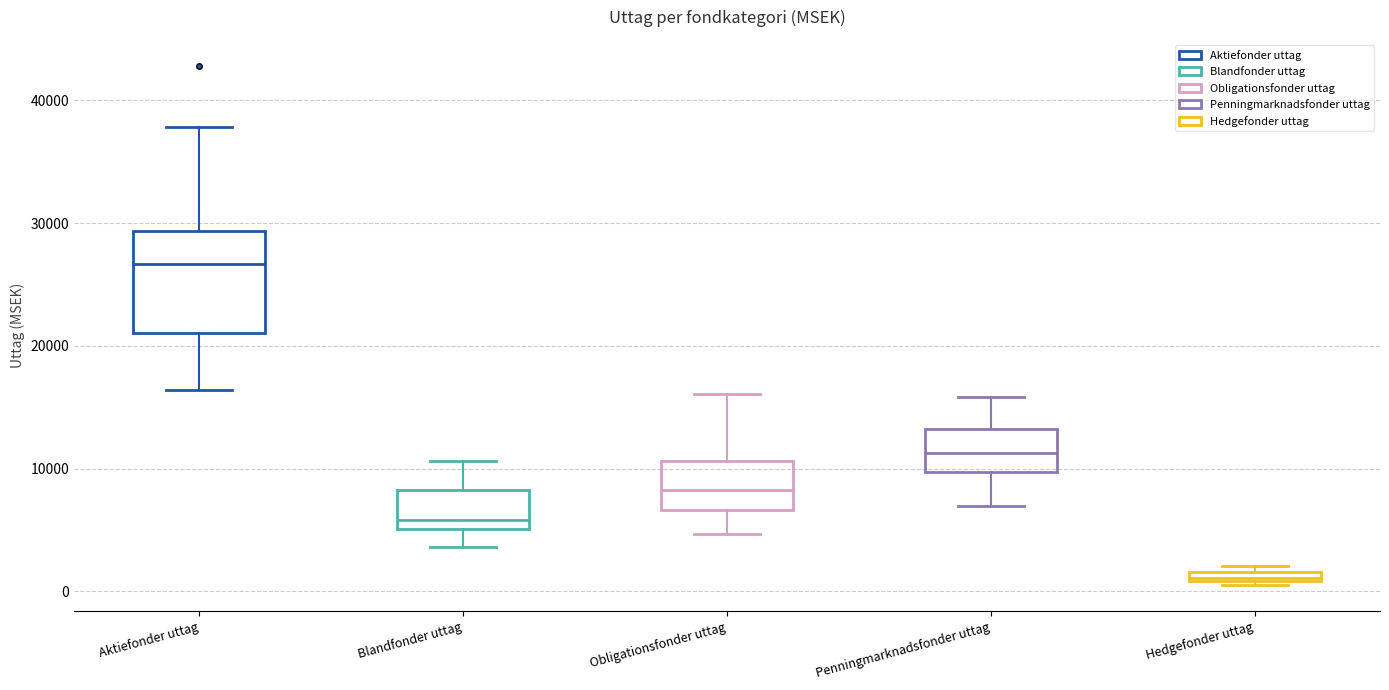

Comparing the boxes themselves (not the whiskers), which one is the tallest?

Aktiefonder uttag